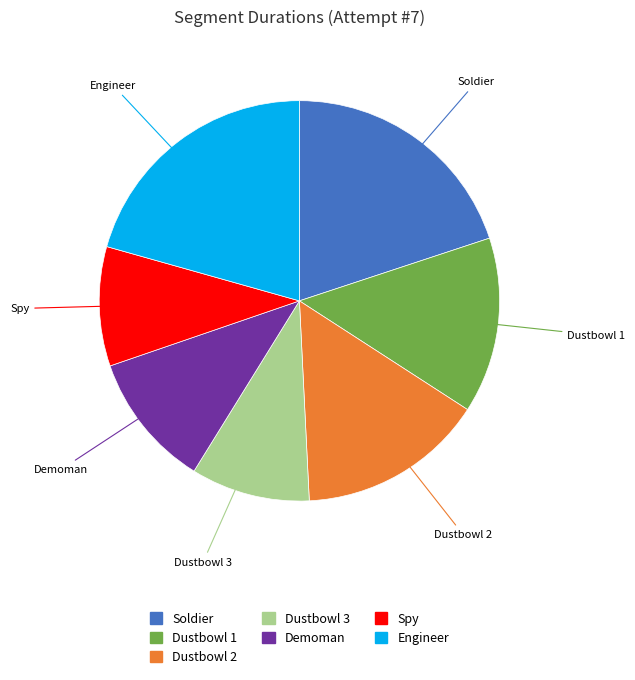

Is there a majority slice in this chart?

No